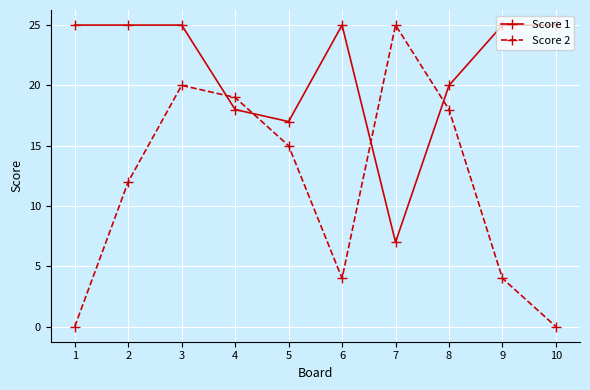

List the series in order of their overall mean, highest first.

Score 1, Score 2